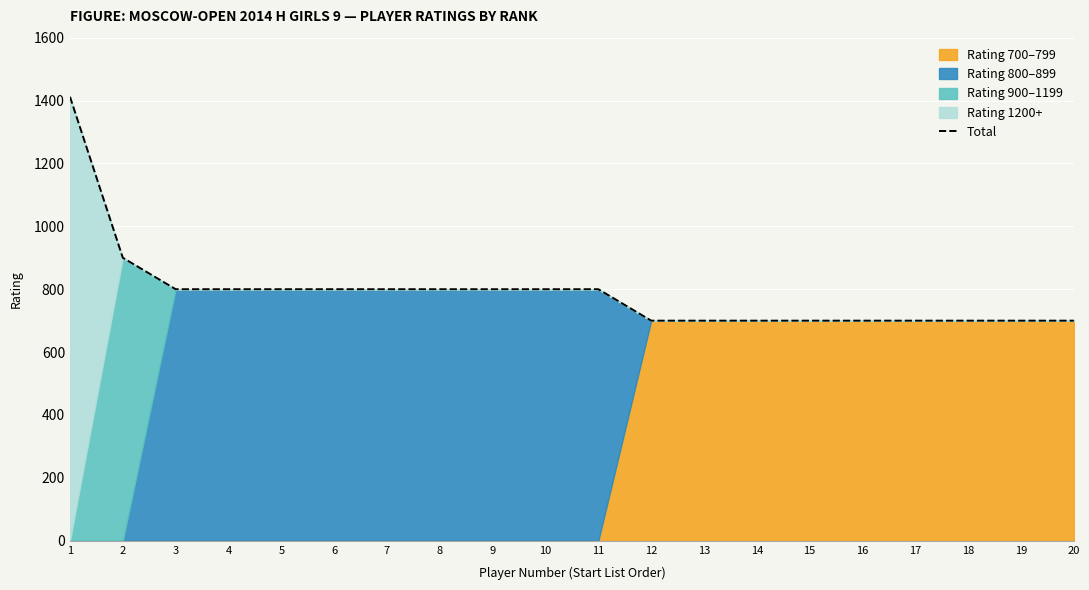

Does the chart display data point markers on the line(s)?

No